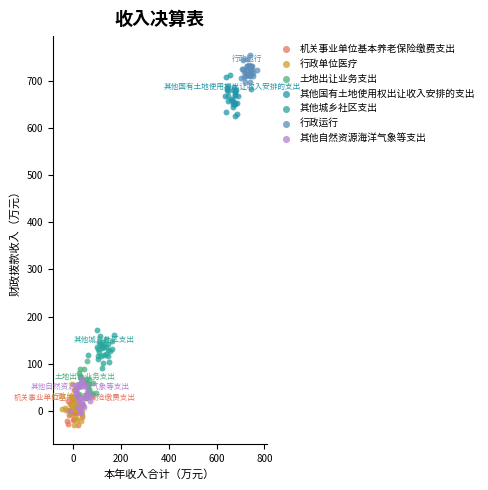

Which series contains the highest Y value?

行政运行